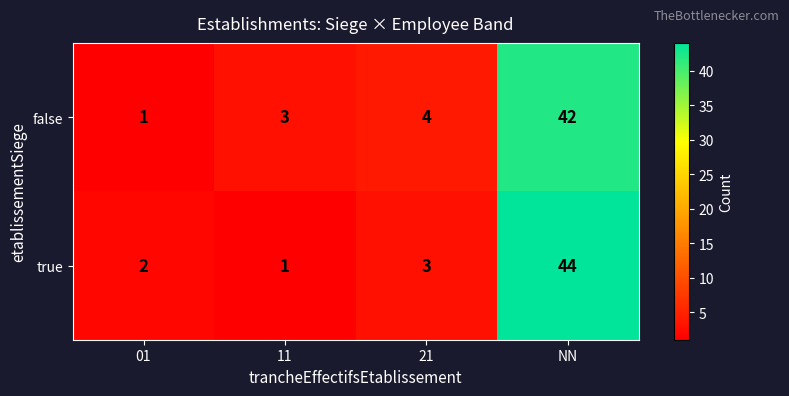

What is the greatest value displayed?

44